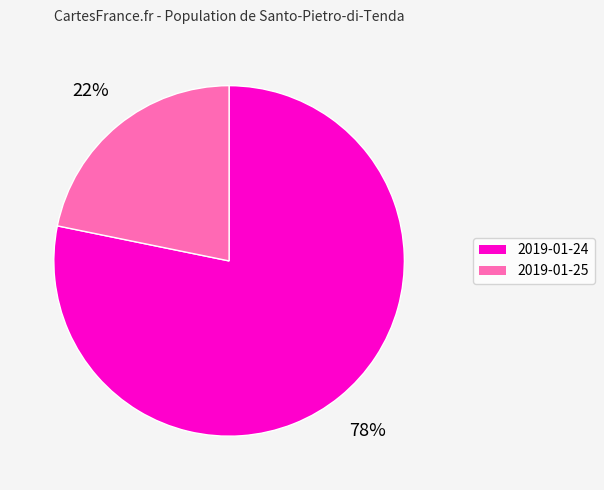

To the nearest percent, what is the combined percentage of 2019-01-24 and 2019-01-25?

100%